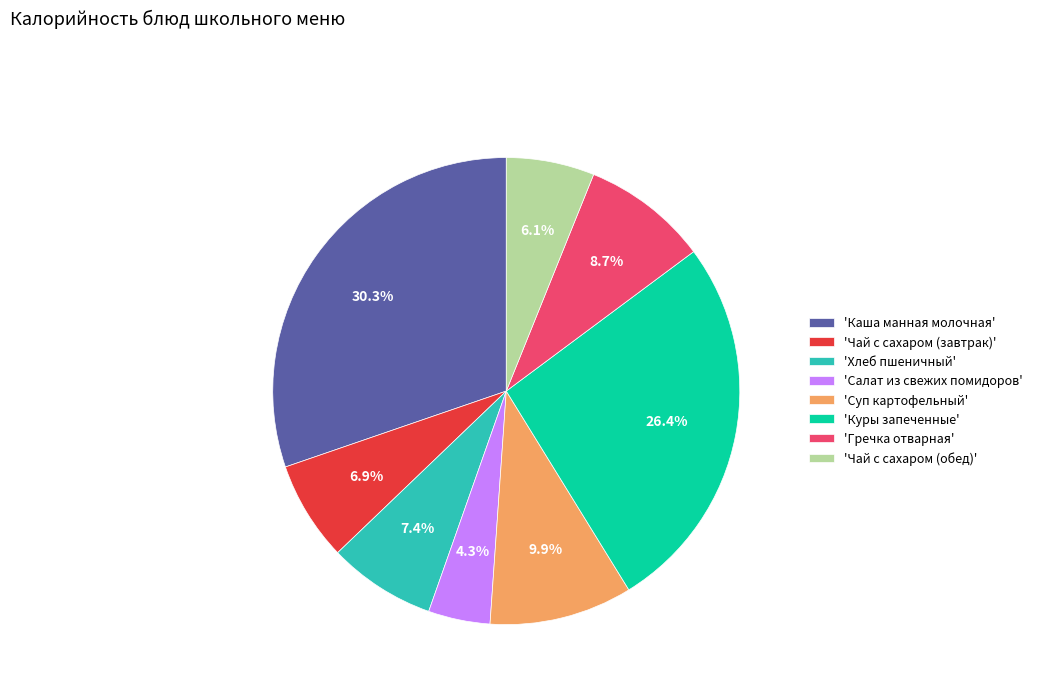

Between 'Гречка отварная' and 'Куры запеченные', which is larger?

'Куры запеченные'